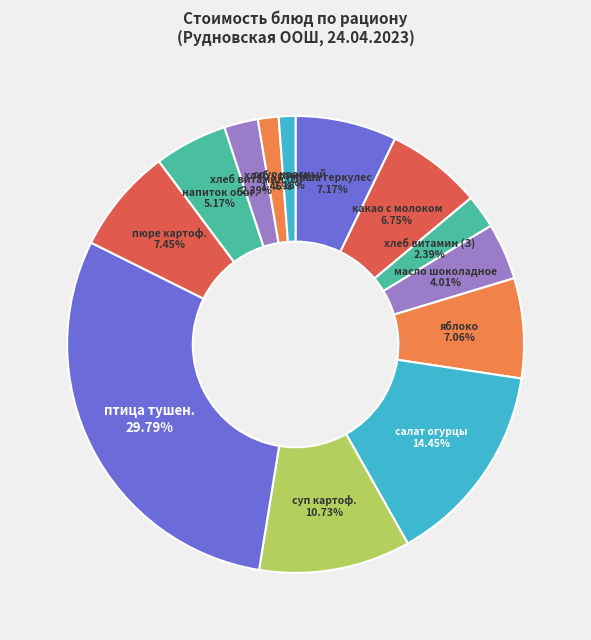

Is яблоко the majority of the pie?

No